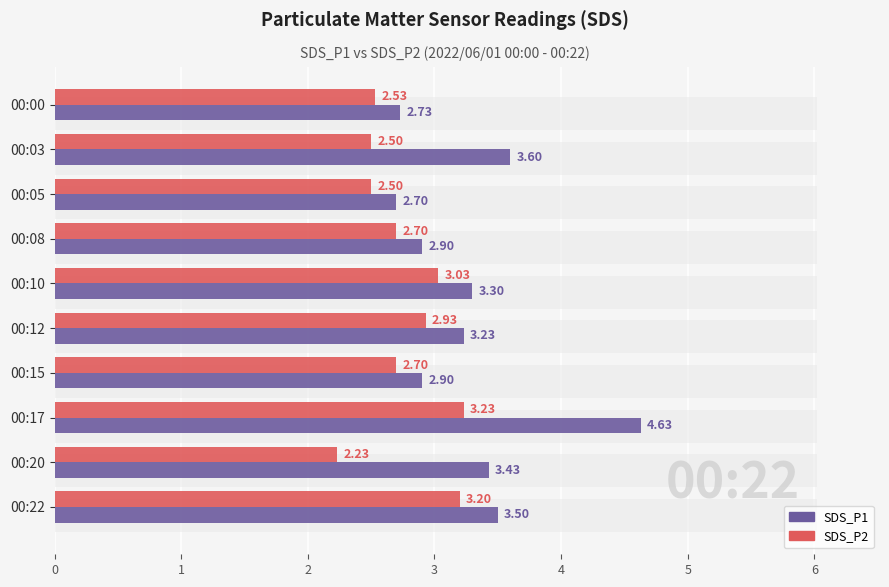

Which series has the largest range (max minus min)?

SDS_P1